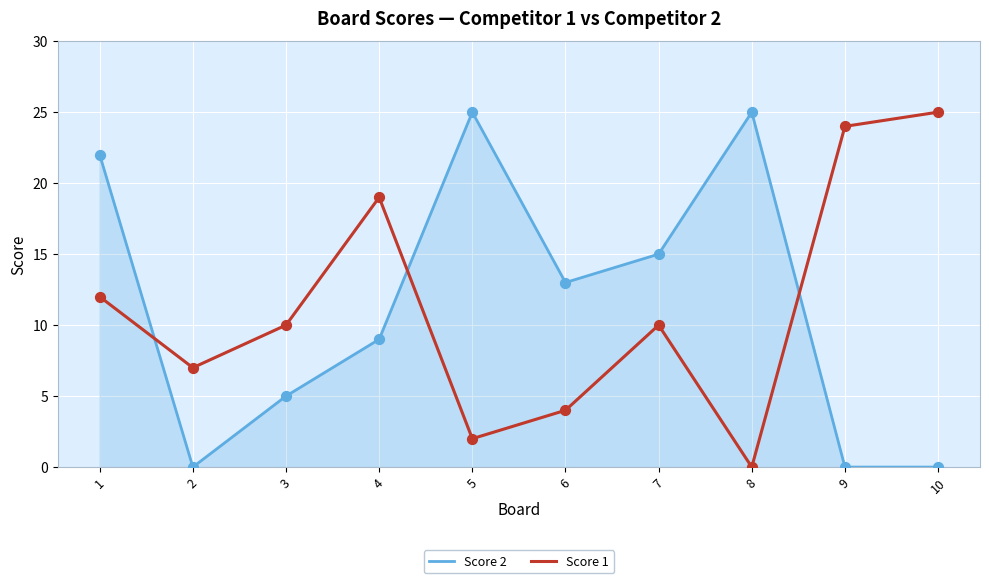

What is the total value across all series at 10?

25